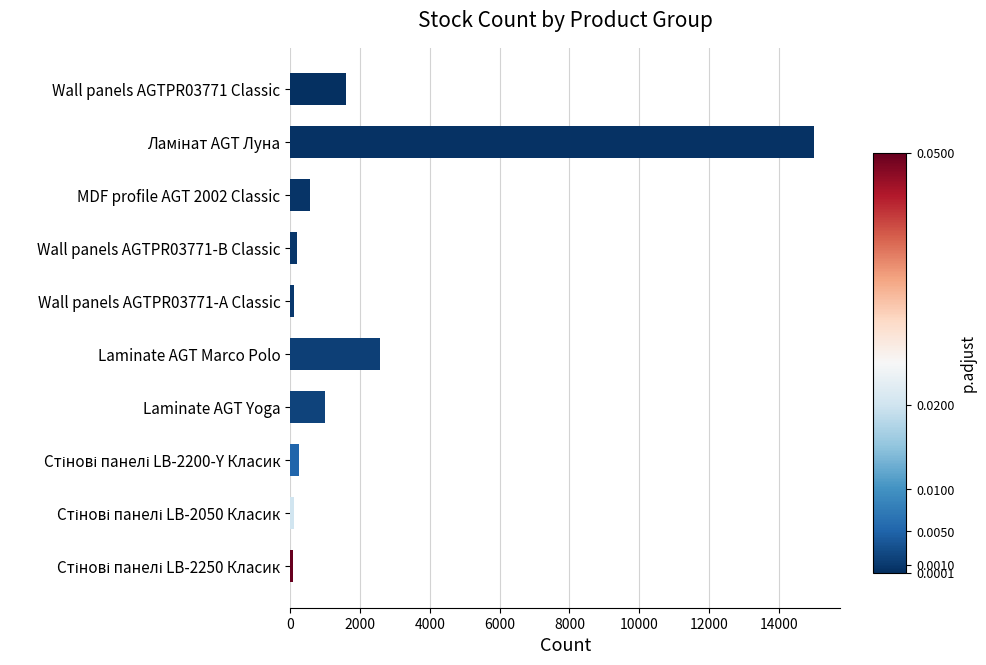

What is the greatest value displayed?

15010